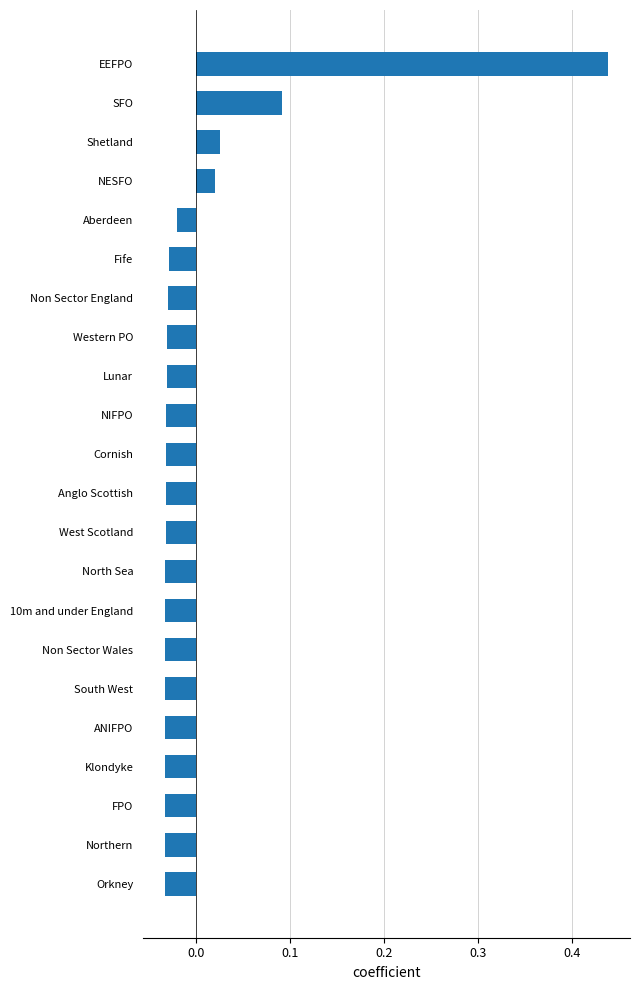

Count the number of data series in this chart.

1